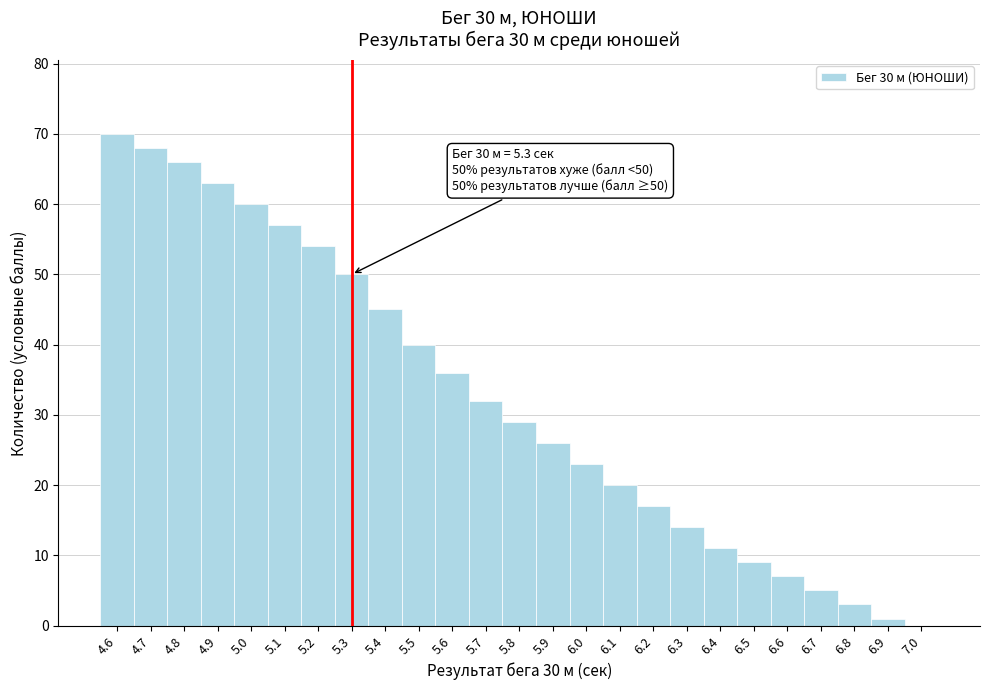

Over which range of the x-axis is the bar tallest?

4.55 to 4.65